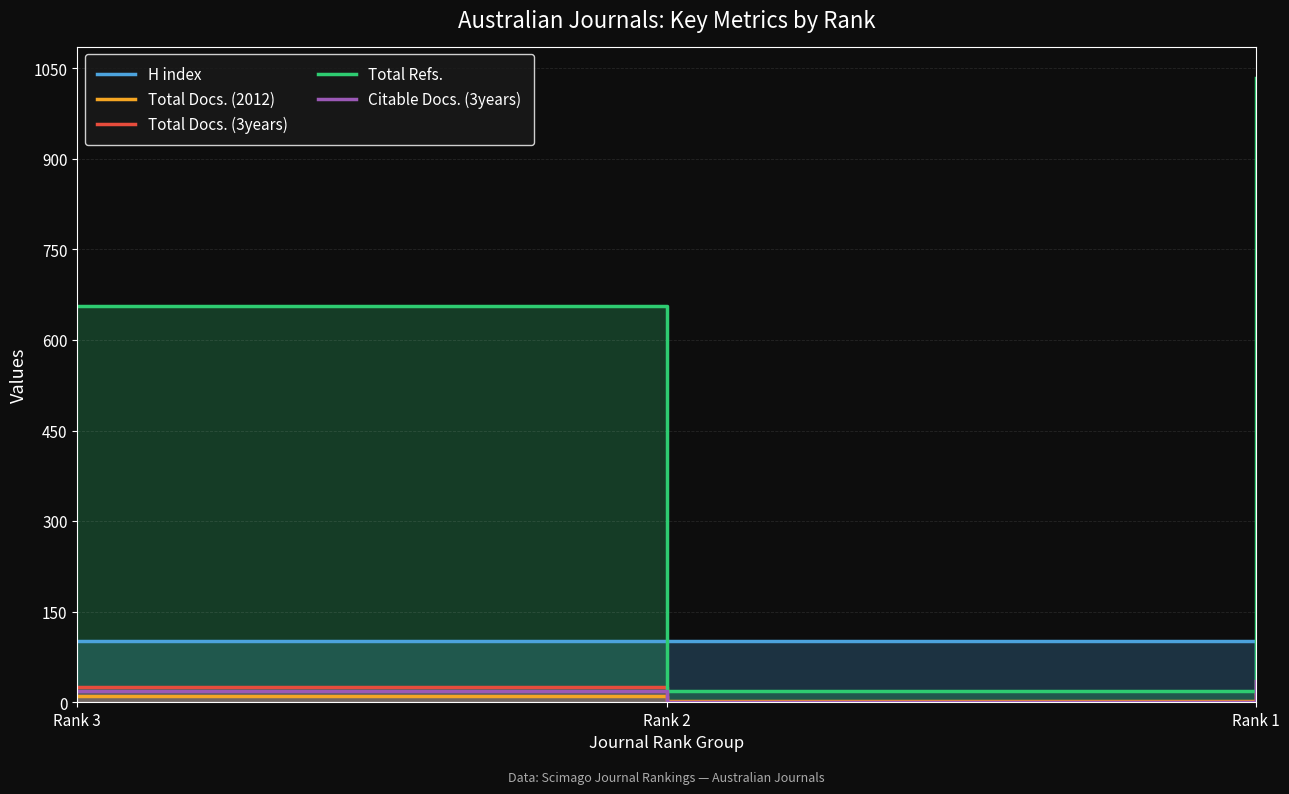

The Total Docs. (3years) series shows 15 at Rank 1. True or false?

False